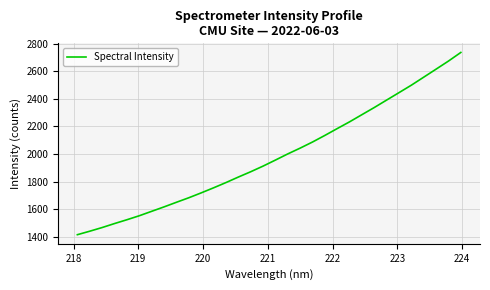

What is the difference between the maximum and minimum values?

1321.5